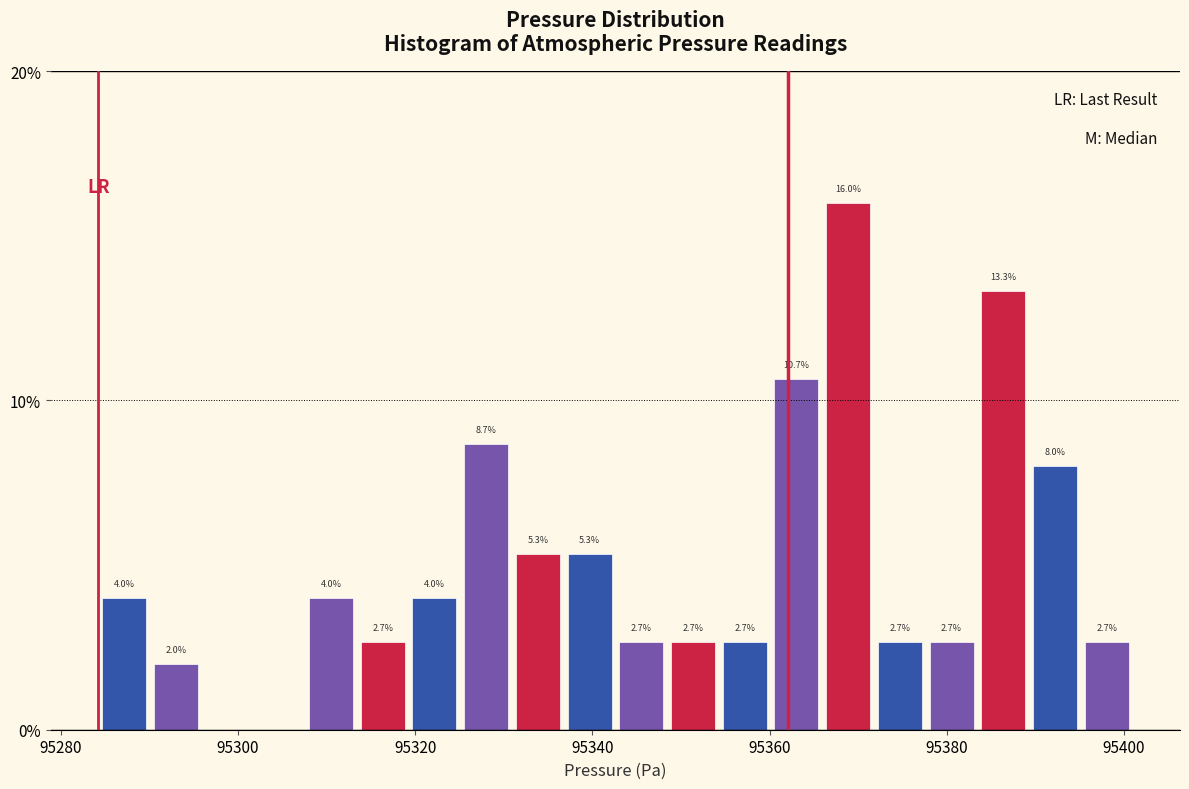

Read against the x-axis, roughly where is the centre of the tallest bar?

95368